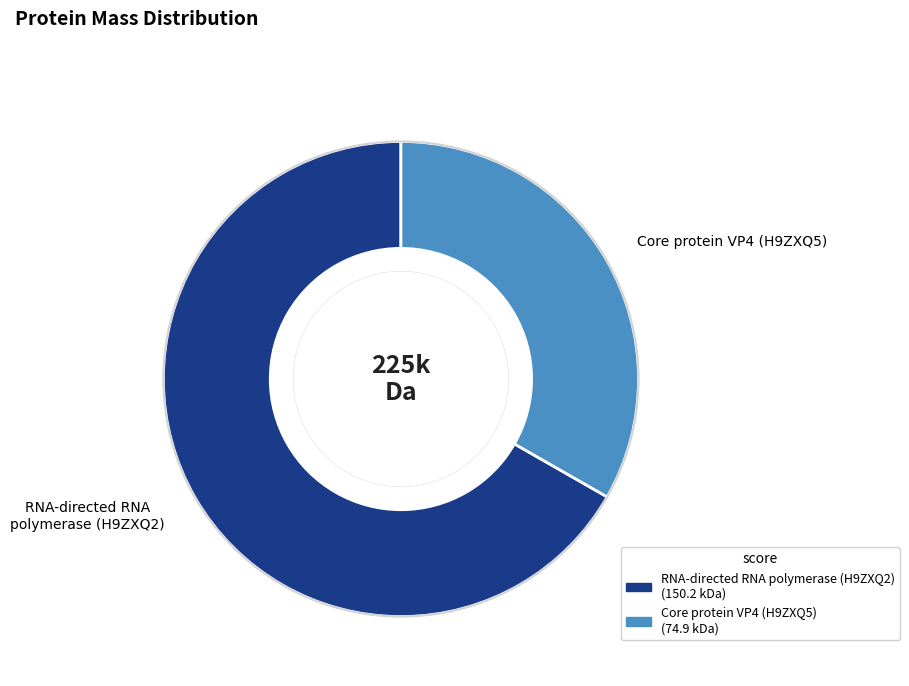

Which slice is the smallest?

Core protein VP4 (H9ZXQ5)